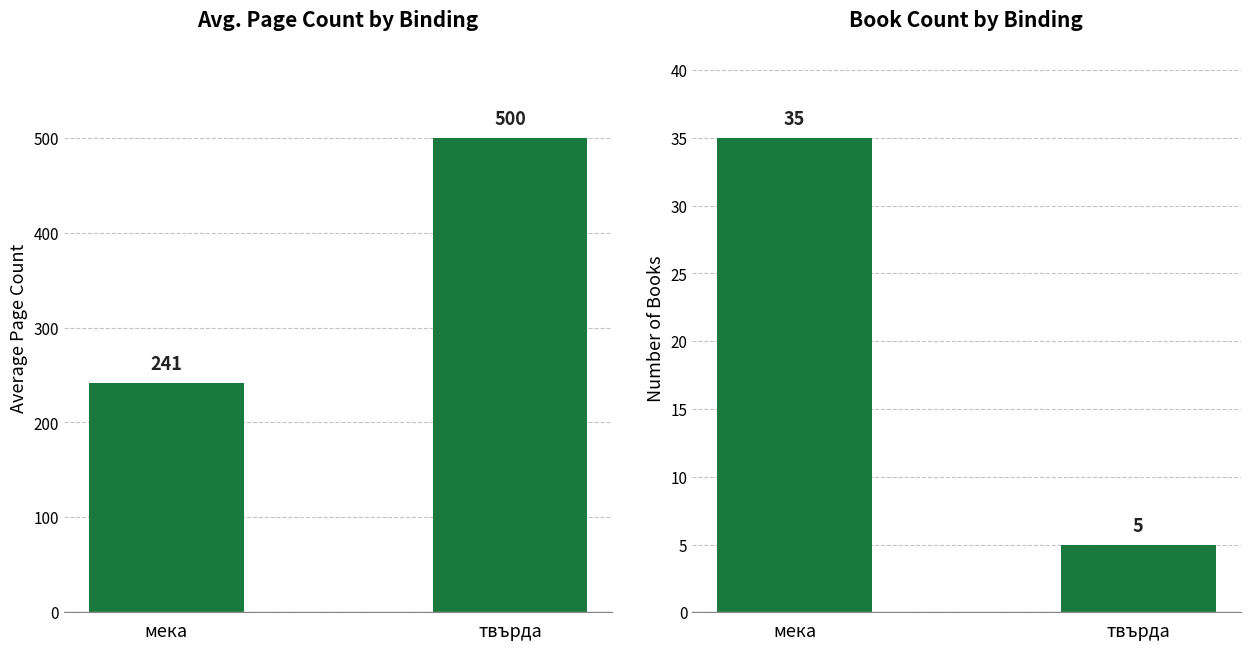

Rank the series by their maximum value, from highest to lowest.

Avg. Page Count by Binding, Book Count by Binding